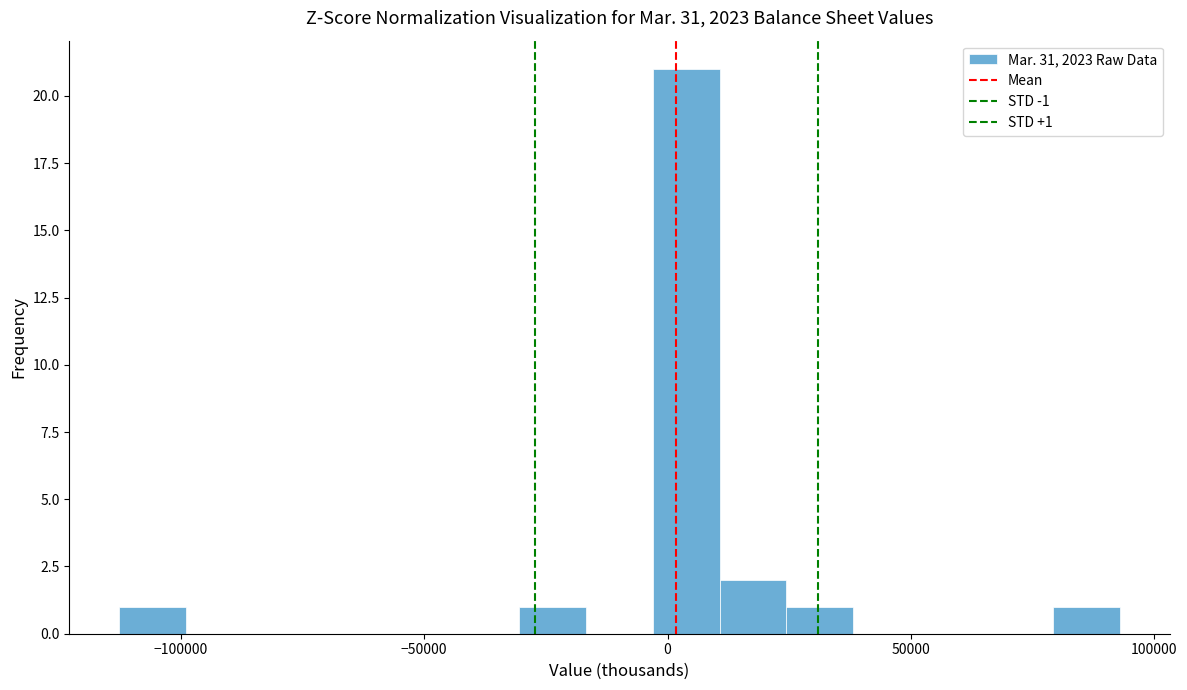

Around what value on the x-axis is the tallest bar? Give the approximate position of its centre, as read against the axis.

5000